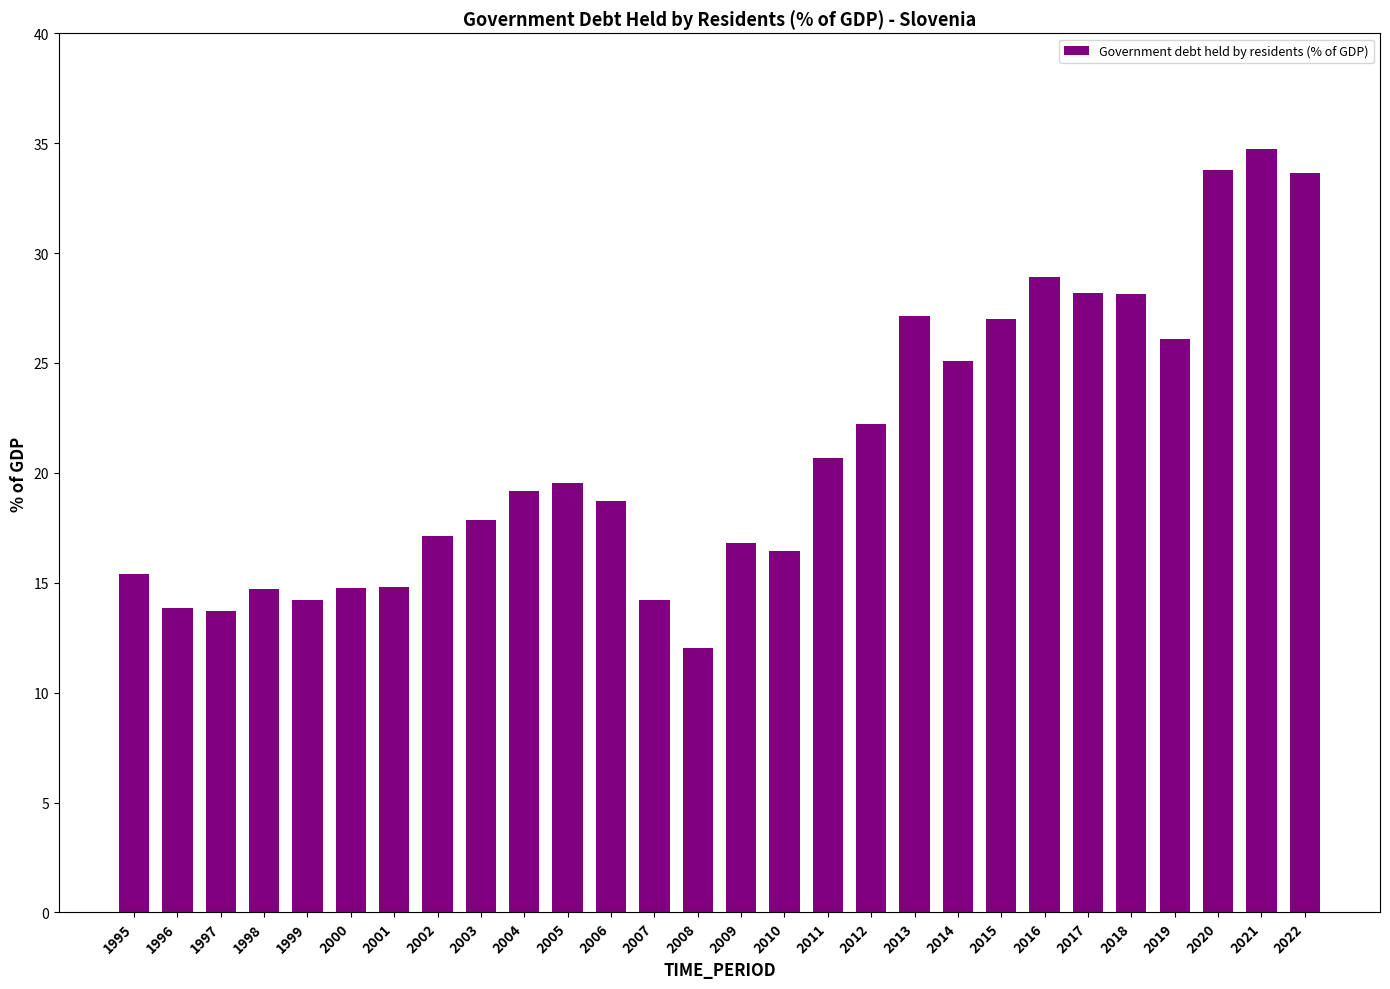

What is the change in value from 2011 to 2021?

+14.1